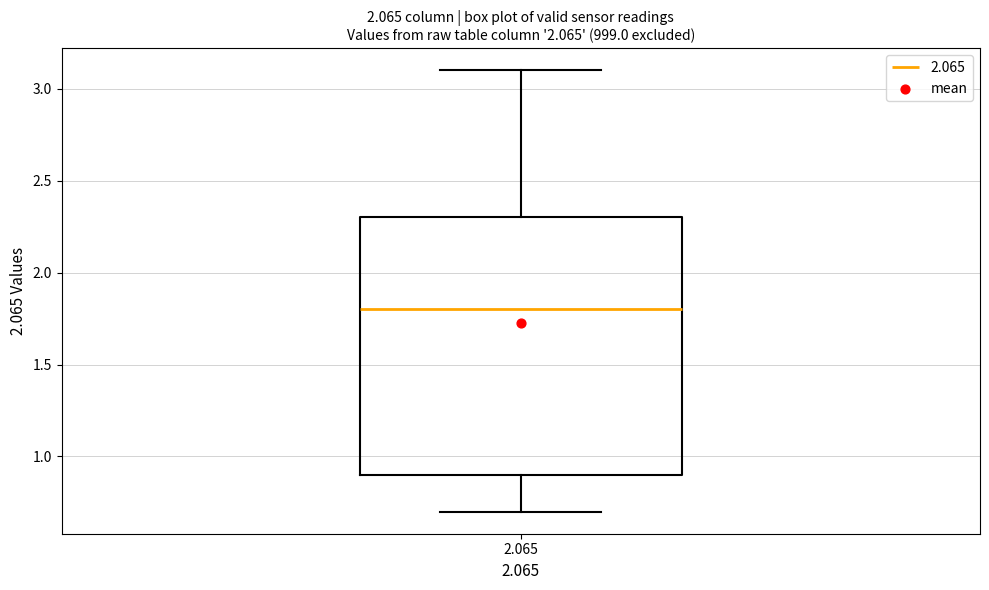

Transcribe this box plot: give where the median line is, the range the box spans, and where the two whiskers end, as read against the y-axis. The values are not printed on the chart, so give them approximately, as read against the axis.

median 1.8, box 0.9 to 2.3, whiskers 0.7 to 3.1